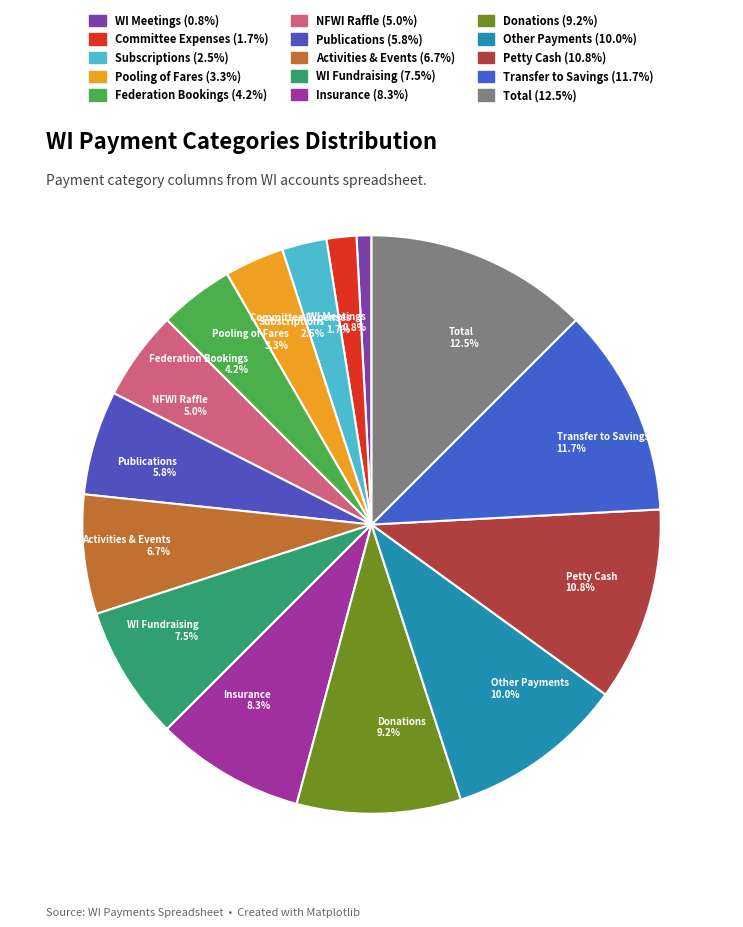

To the nearest percent, what is the average slice percentage?

7%